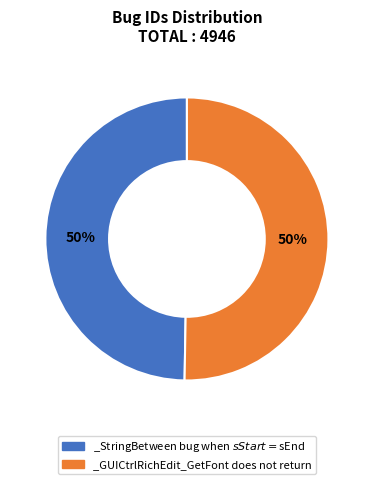

The _GUICtrlRichEdit_GetFont does not return slice represents 50% of the pie. True or false?

True